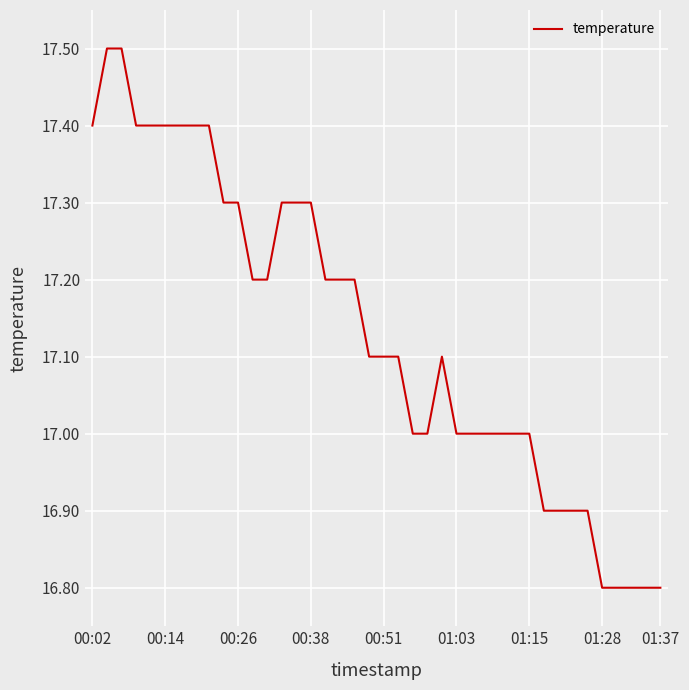

What is the difference between the maximum and minimum values?

0.7